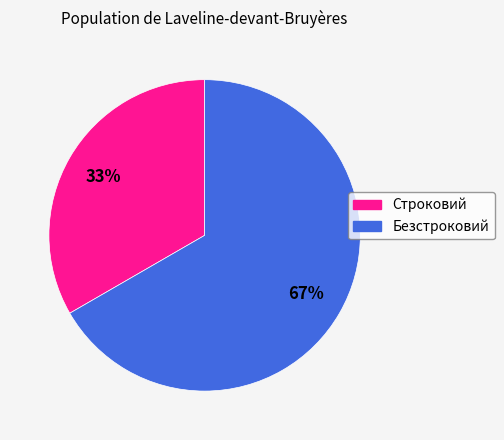

To the nearest percent, what percentage of the pie is Строковий?

33%